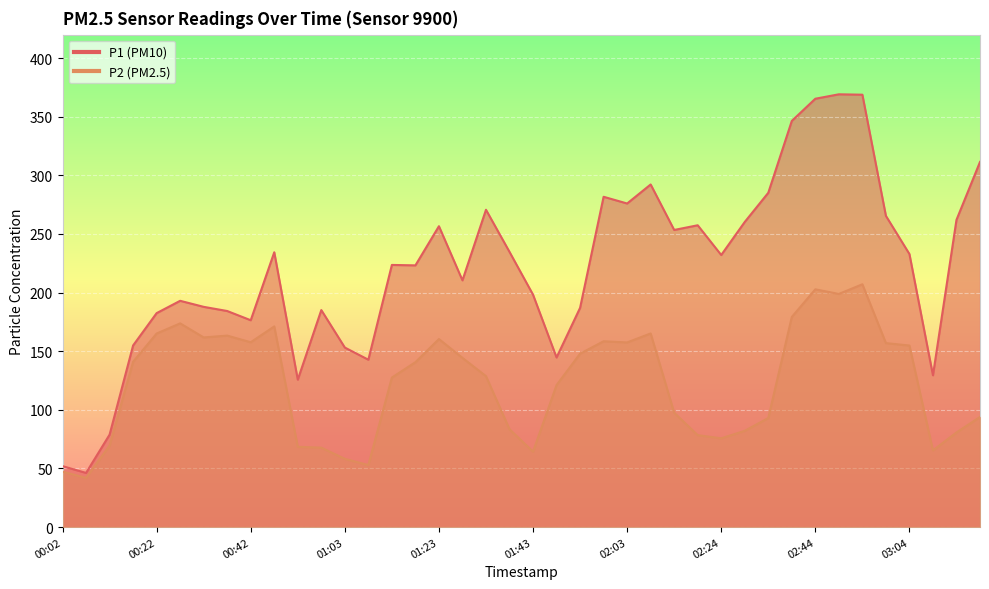

What is the difference between the maximum and minimum values in the P1 series?

322.9